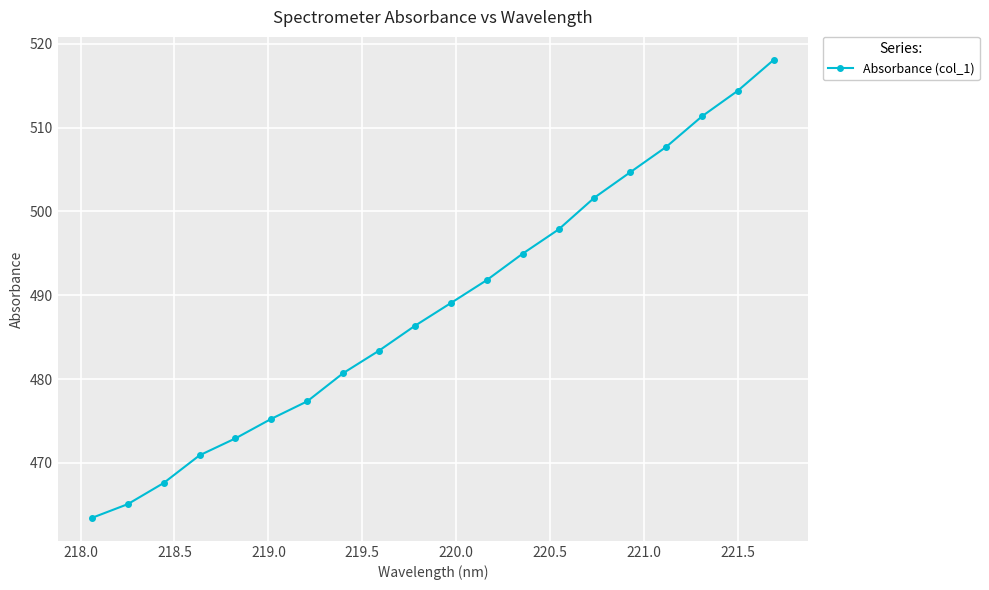

What is the difference between the second highest and second lowest values?

49.3